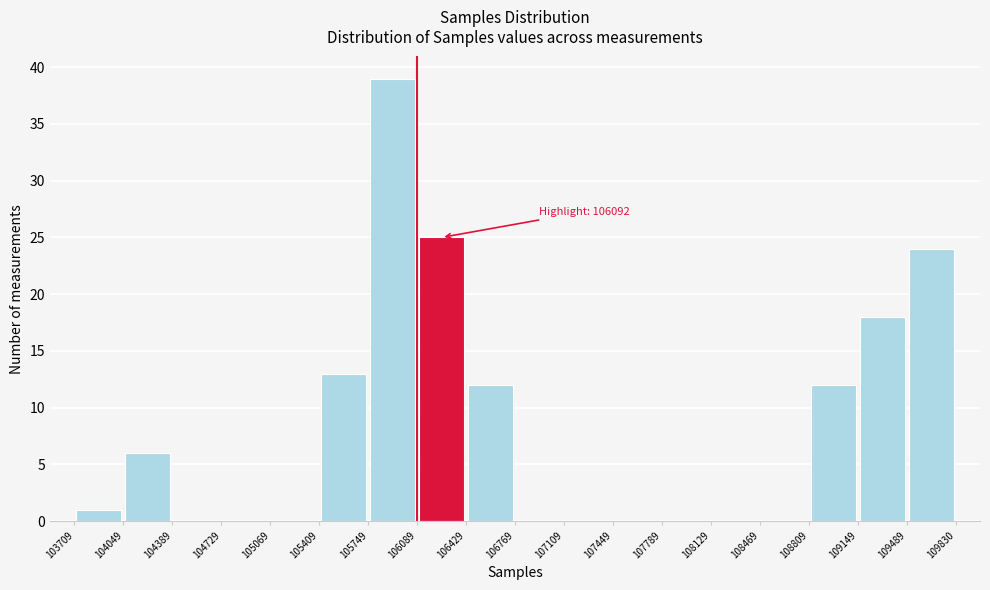

Over which range of the x-axis is the bar tallest?

105749 to 106089